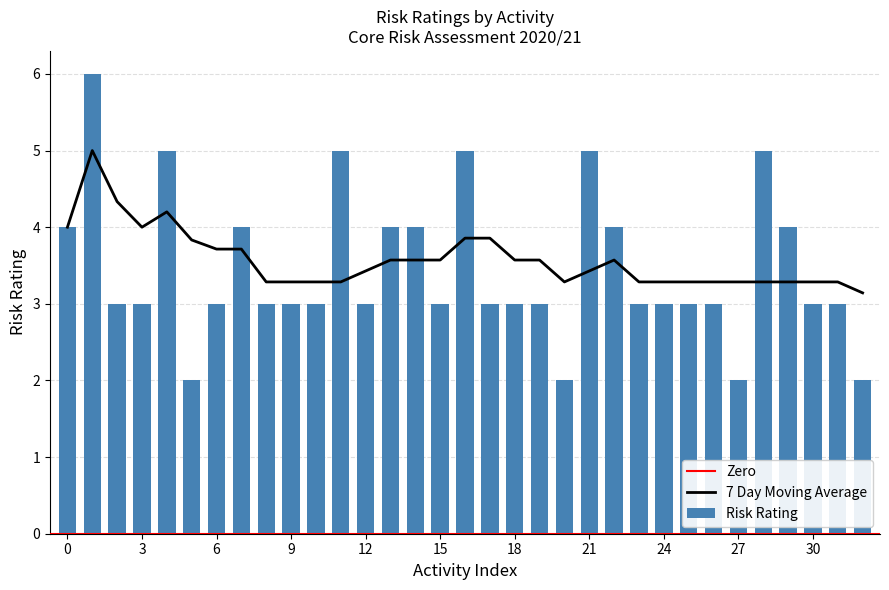

What is the difference between the maximum and second lowest values in the Risk Rating series?

4